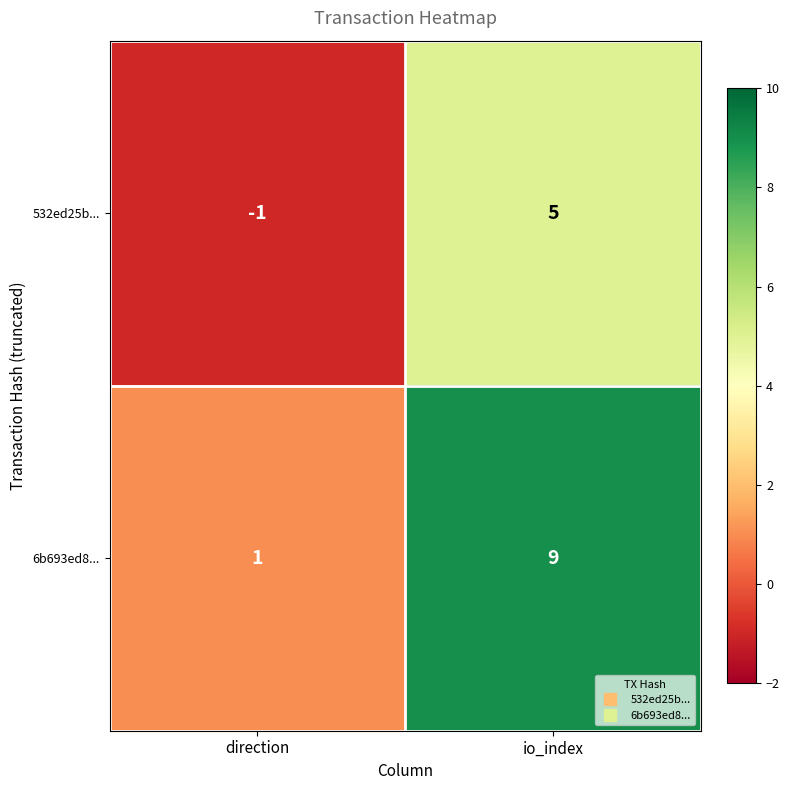

What is the sum of the 532ed25b... values at io_index and direction?

4